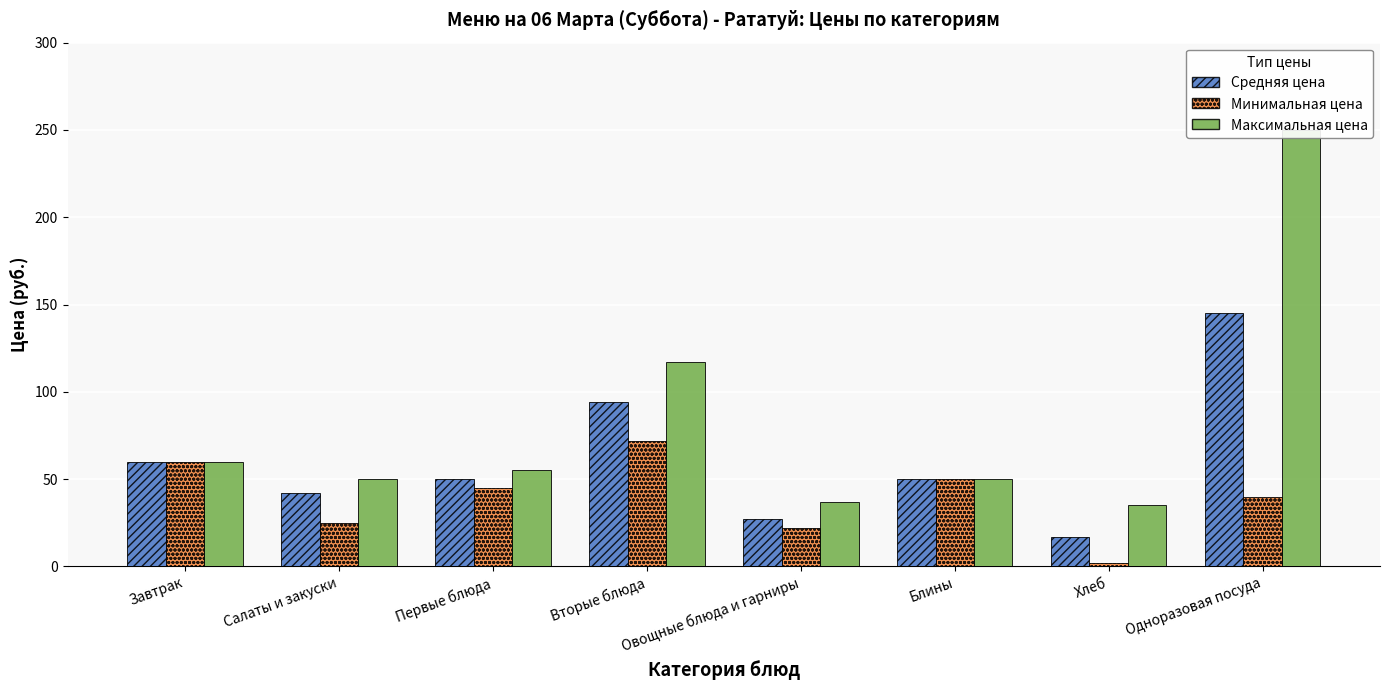

What value does the Средняя цена series have at Овощные блюда и гарниры?

27